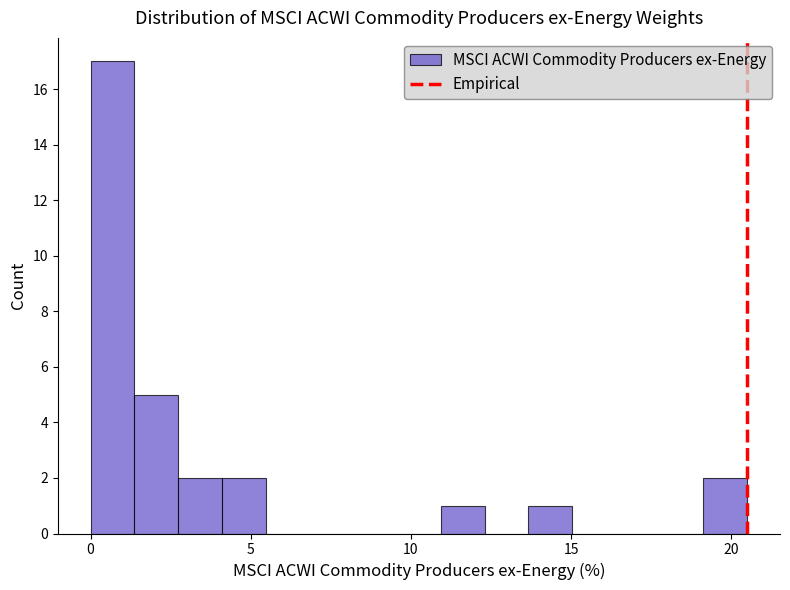

Around what value on the x-axis is the tallest bar? Give the approximate position of its centre, as read against the axis.

0.5